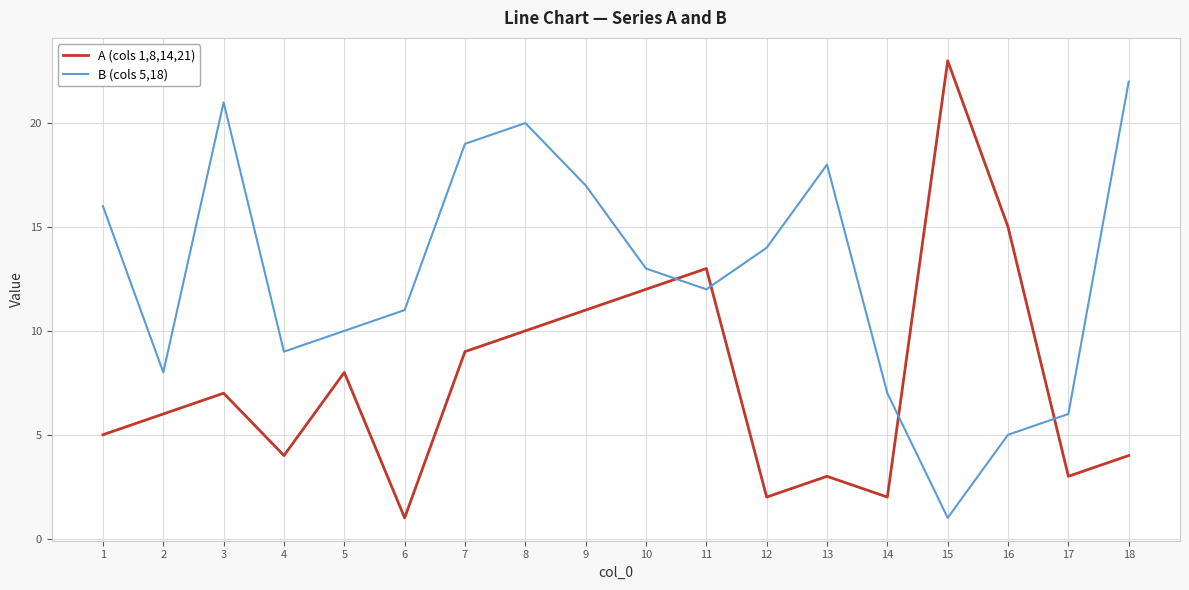

What is the minimum value shown in the chart?

1